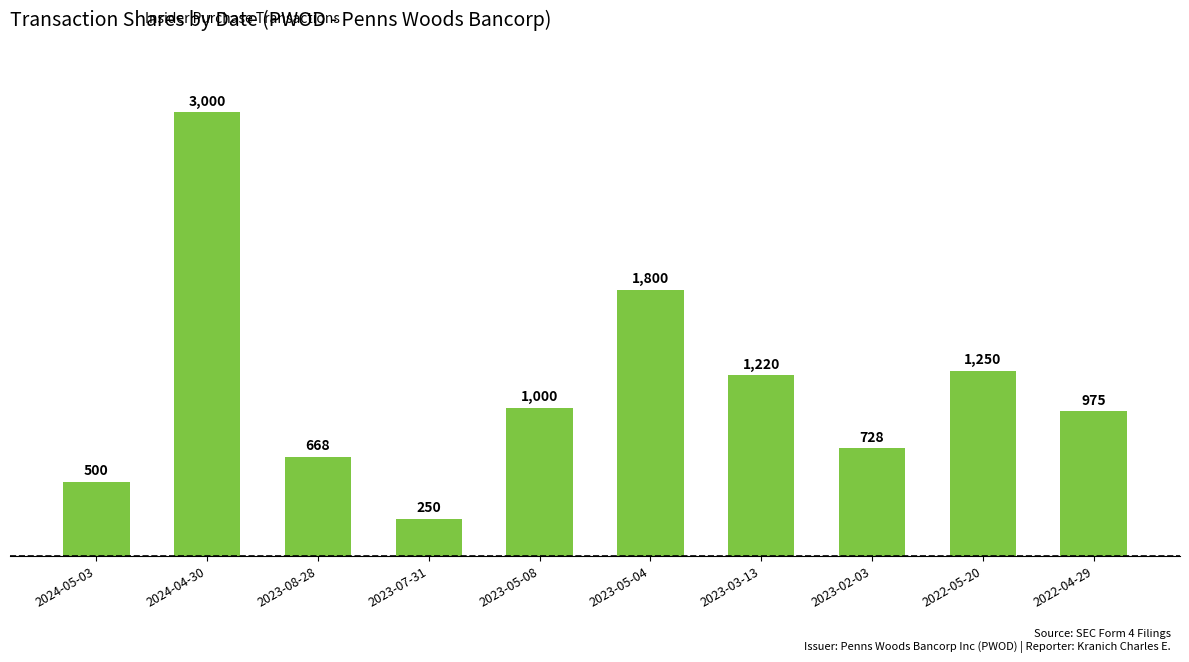

What is the value of the 9th bar from the left?

1250